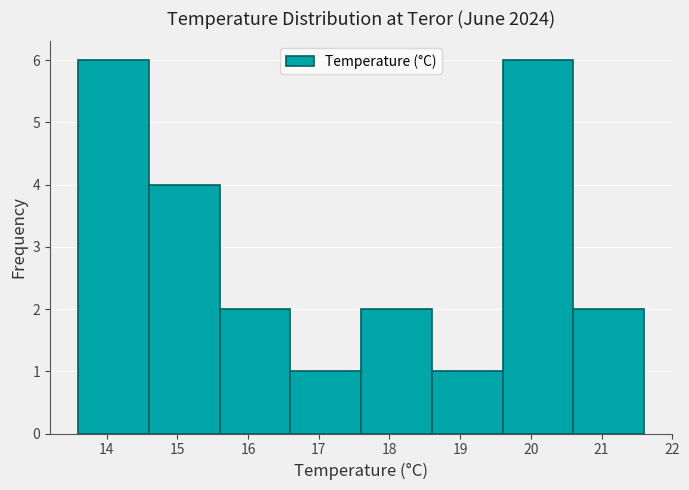

Reading left to right, transcribe this chart: for each bar, give the range it covers on the x-axis and its height. The values are not printed on the chart, so give them approximately, as read against the axis.

13.6 to 14.6: 6
14.6 to 15.6: 4
15.6 to 16.6: 2
16.6 to 17.6: 1
17.6 to 18.6: 2
18.6 to 19.6: 1
19.6 to 20.6: 6
20.6 to 21.6: 2